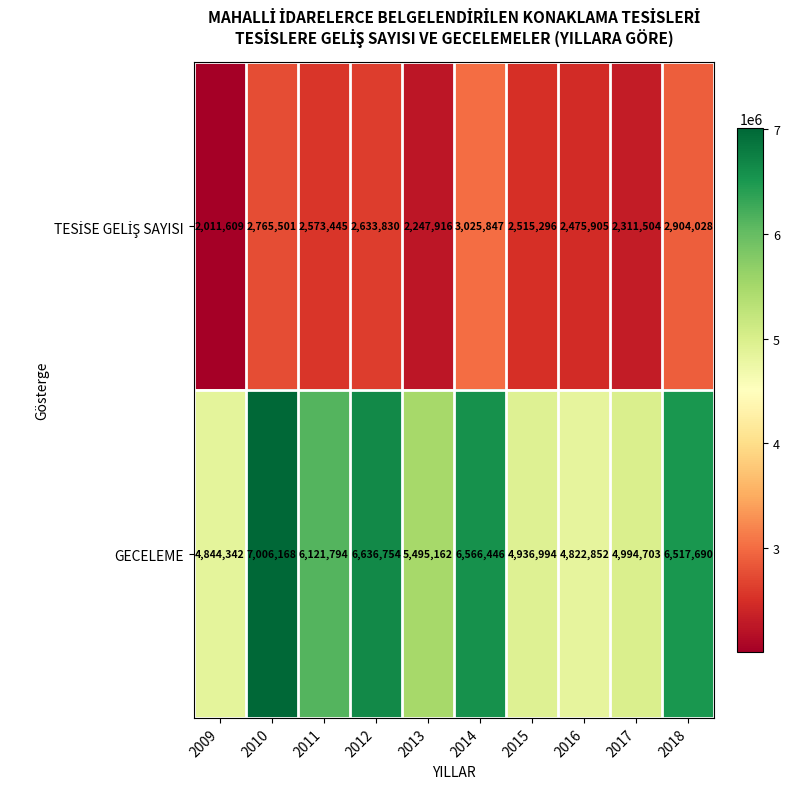

What is the greatest value displayed?

7006168